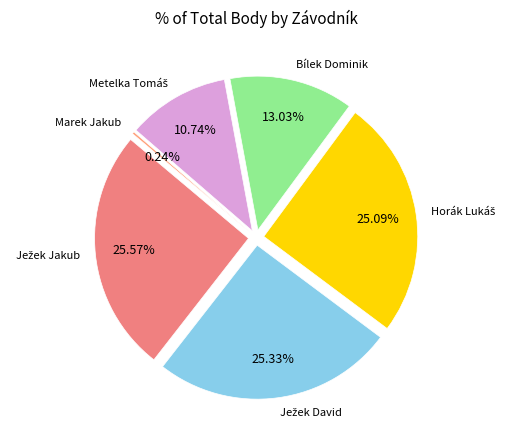

What is the largest slice in the pie chart?

Ježek Jakub